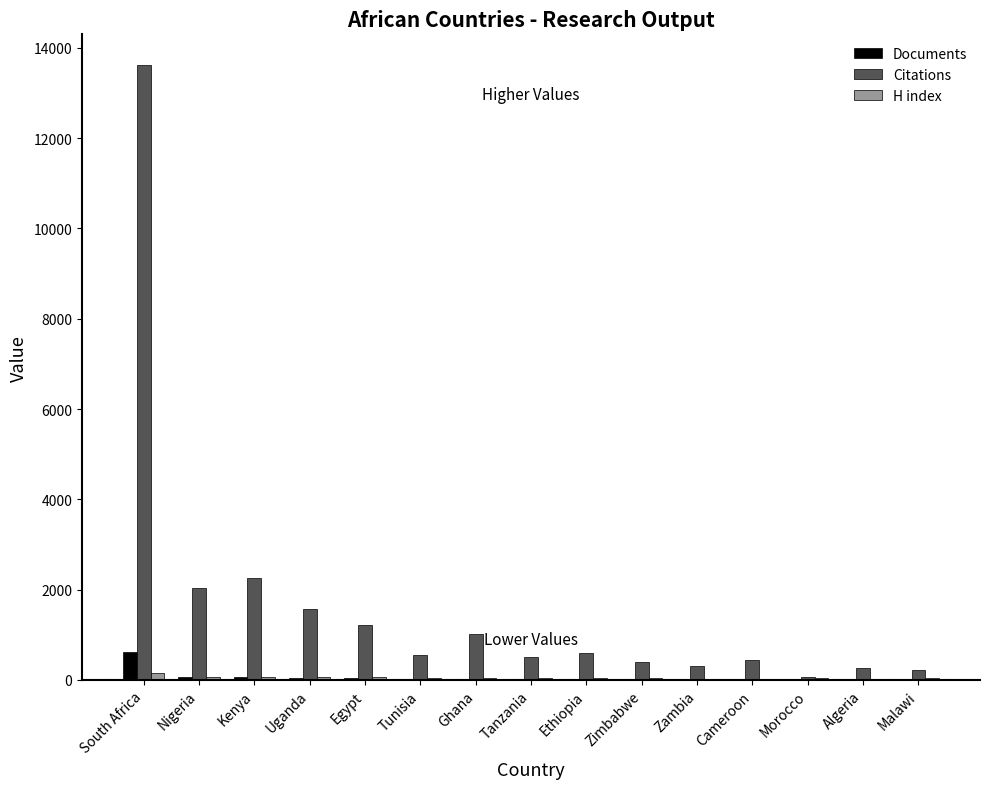

The Documents series shows 10 at Malawi. True or false?

True